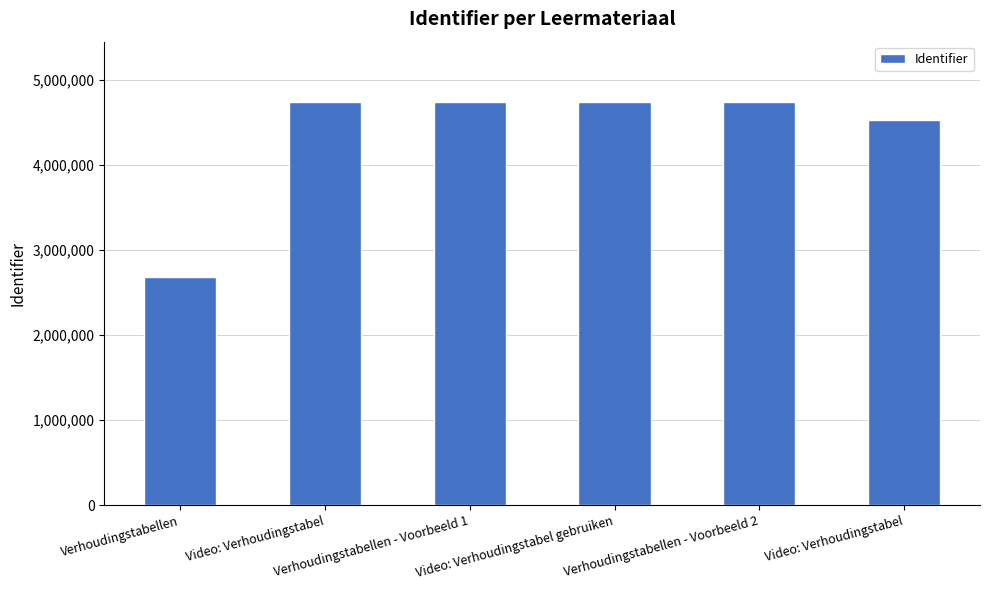

True or false: the data shows 4737766 at Verhoudingstabellen - Voorbeeld 2.

True